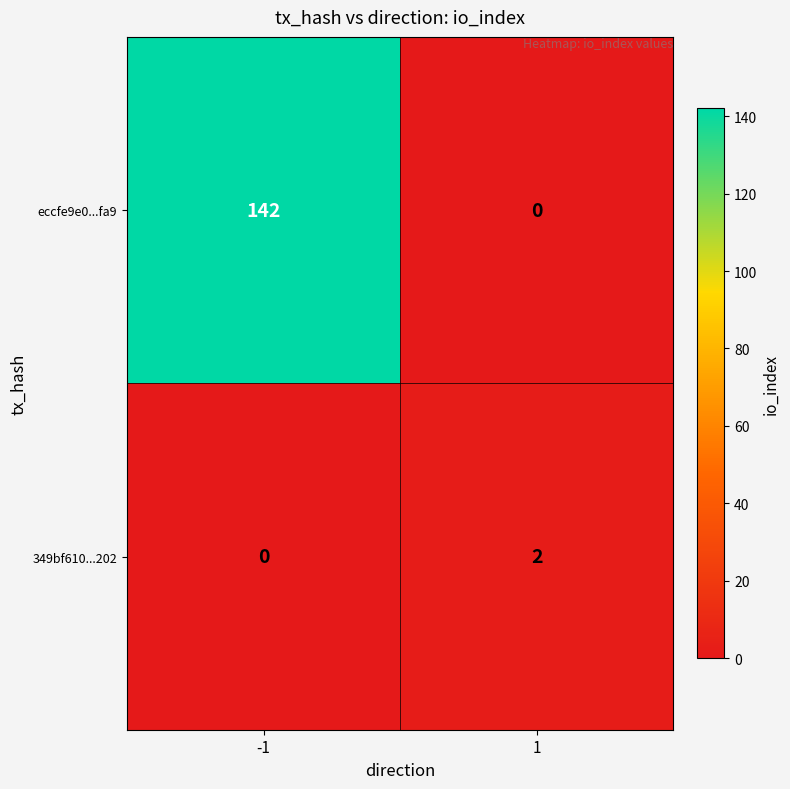

At 1, list the series in order from smallest to largest.

eccfe9e0...fa9, 349bf610...202